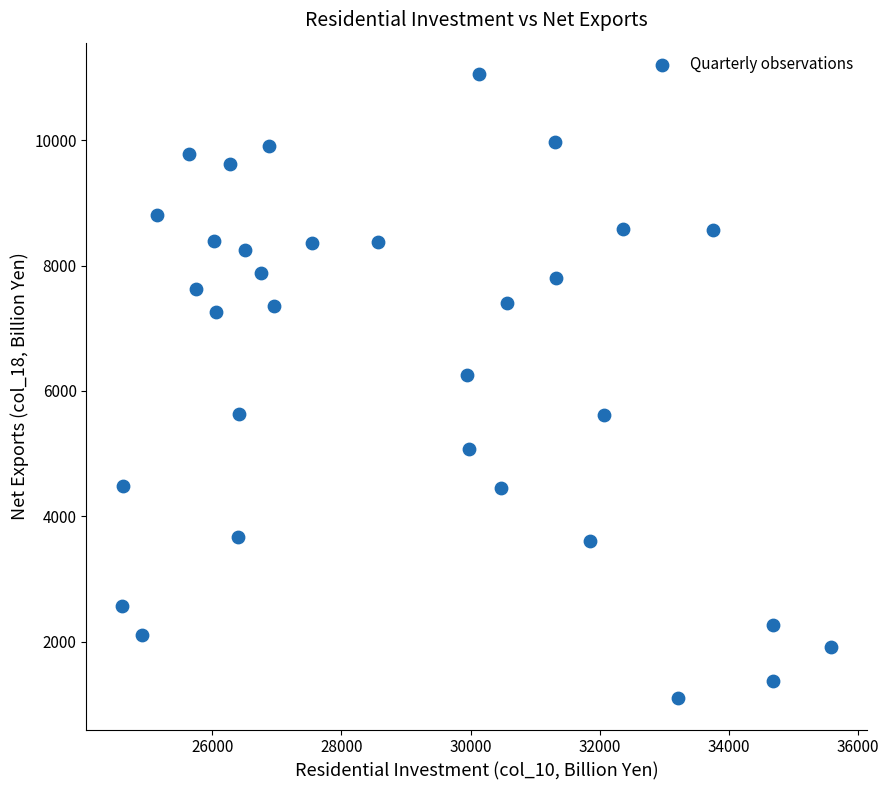

What Y value in the scatter plot is closest to 6078?

6253.6